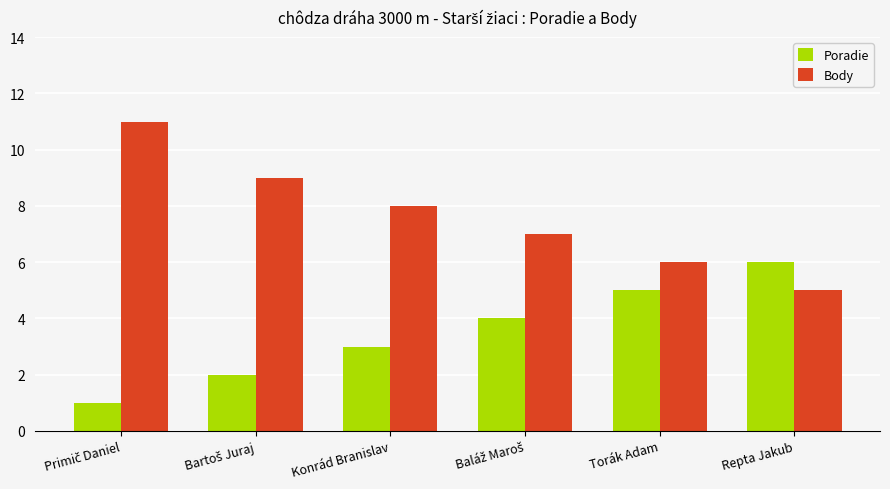

What is the greatest value displayed?

11